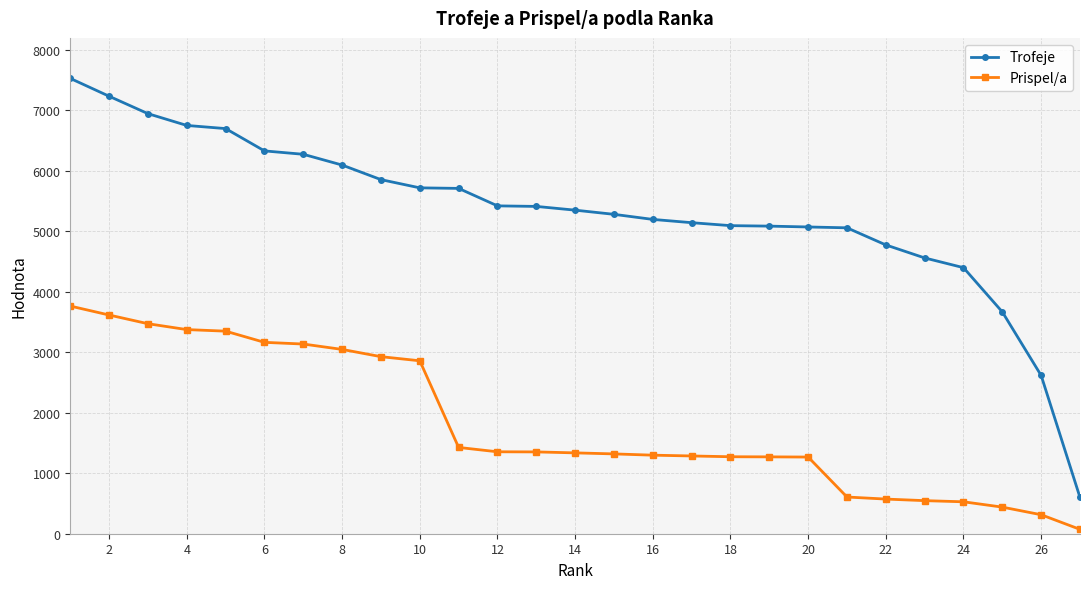

Is this an area chart (filled region under the line)?

No